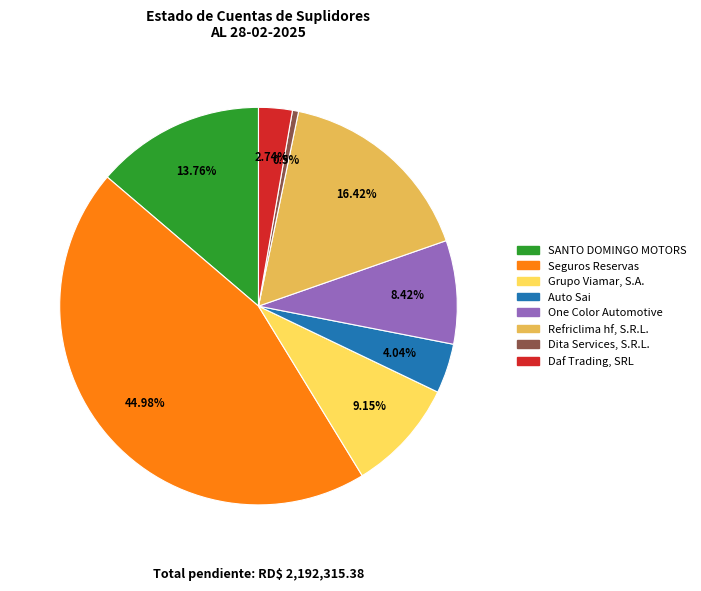

Approximately how many times larger is the value at Grupo Viamar, S.A. compared to Refriclima hf, S.R.L.?

0.6